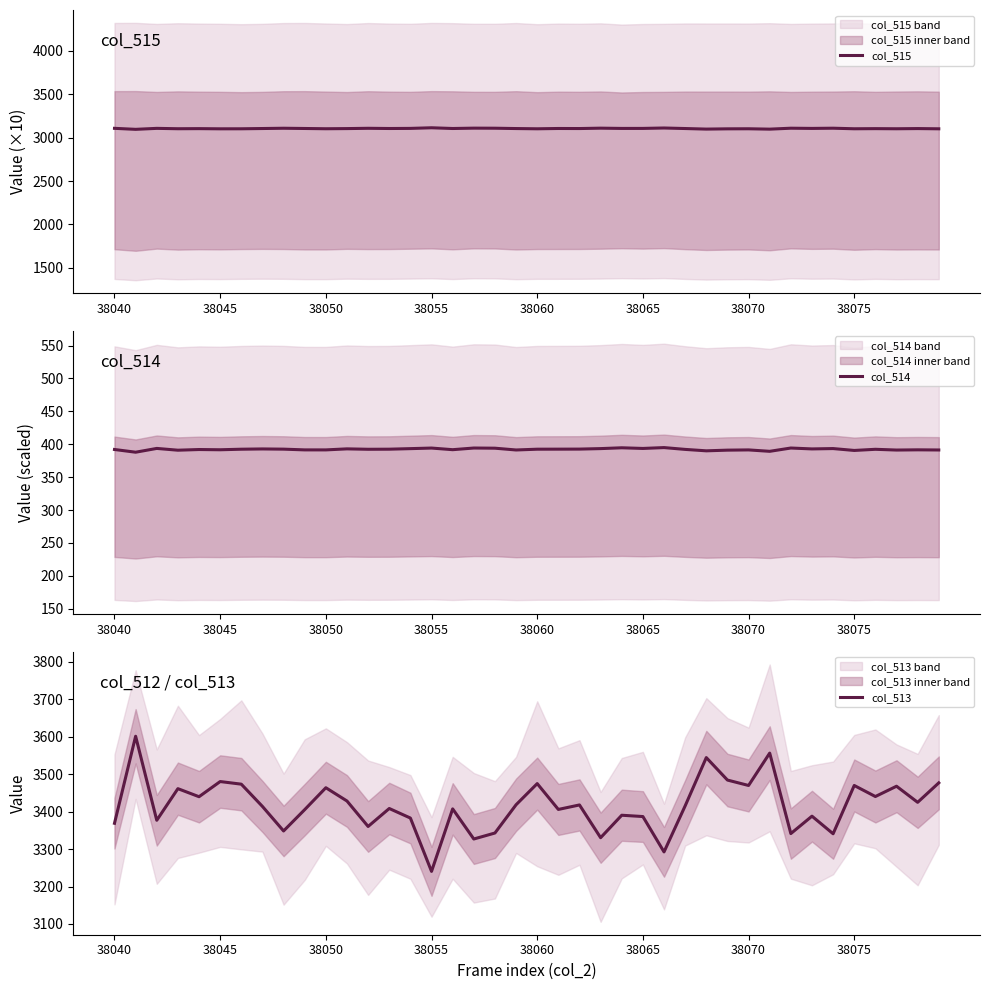

Which series has the widest spread of values?

col_513